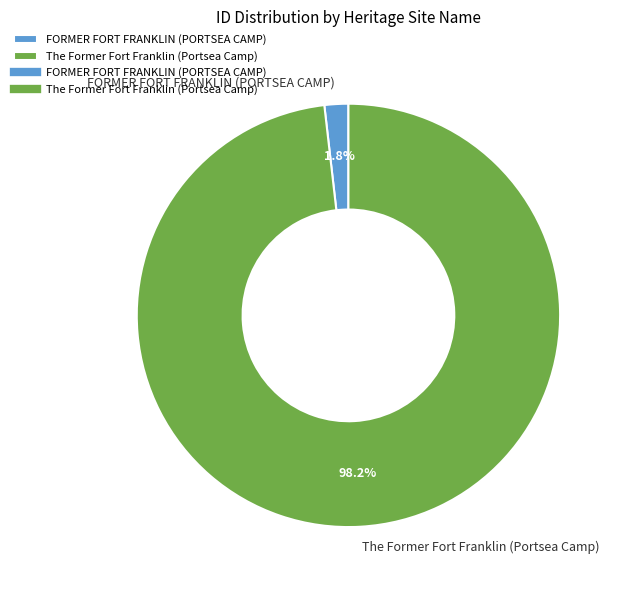

Count the number of slices in the pie.

2